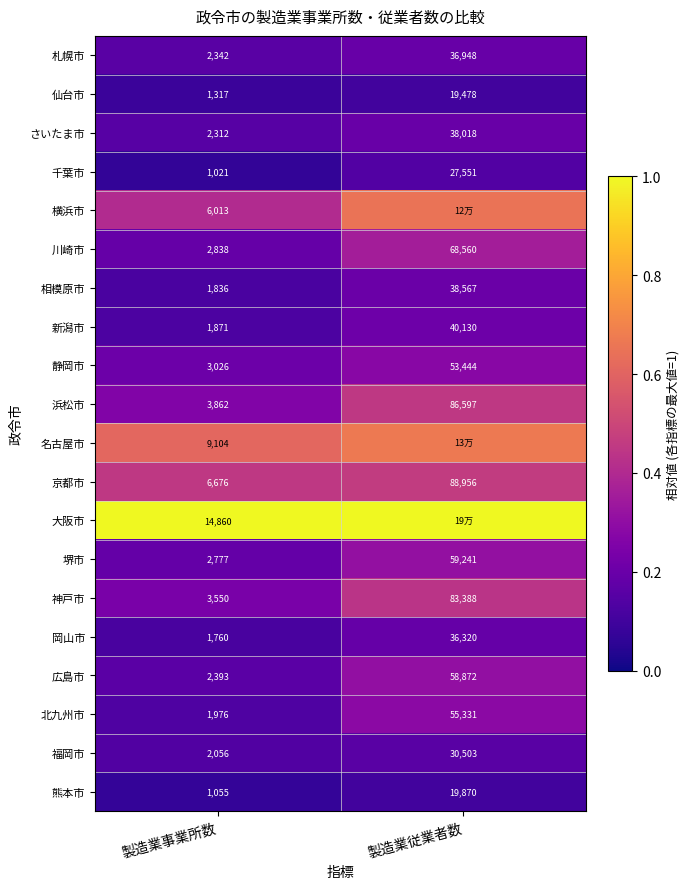

Between 製造業従業者数 and 製造業事業所数, which is larger?

製造業従業者数